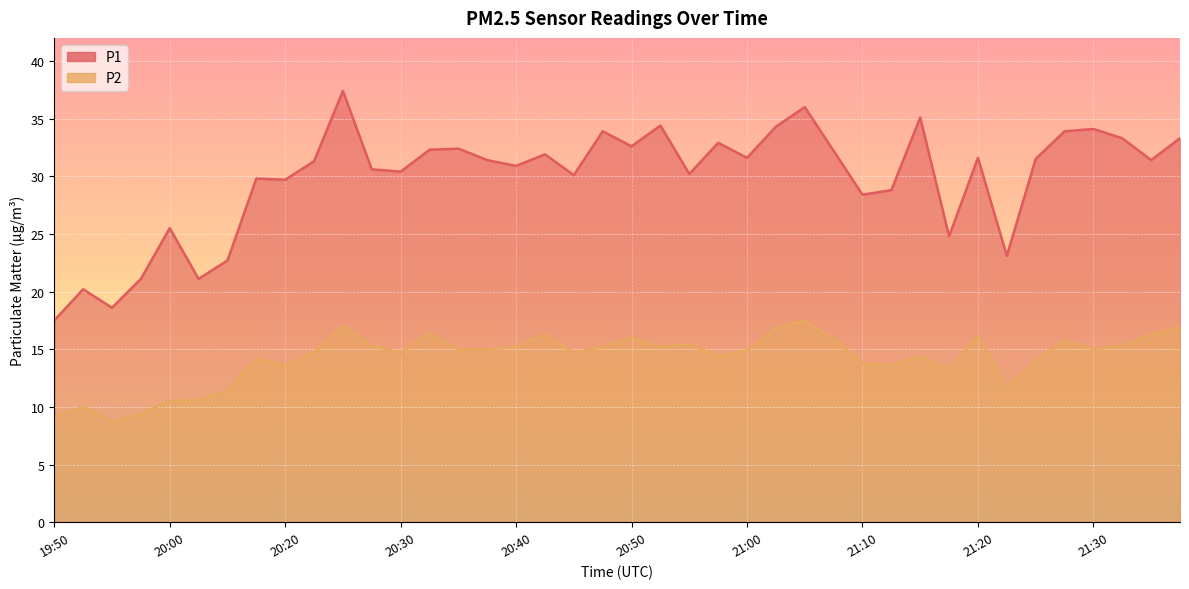

List the series in order of their peak value, highest first.

P1, P2